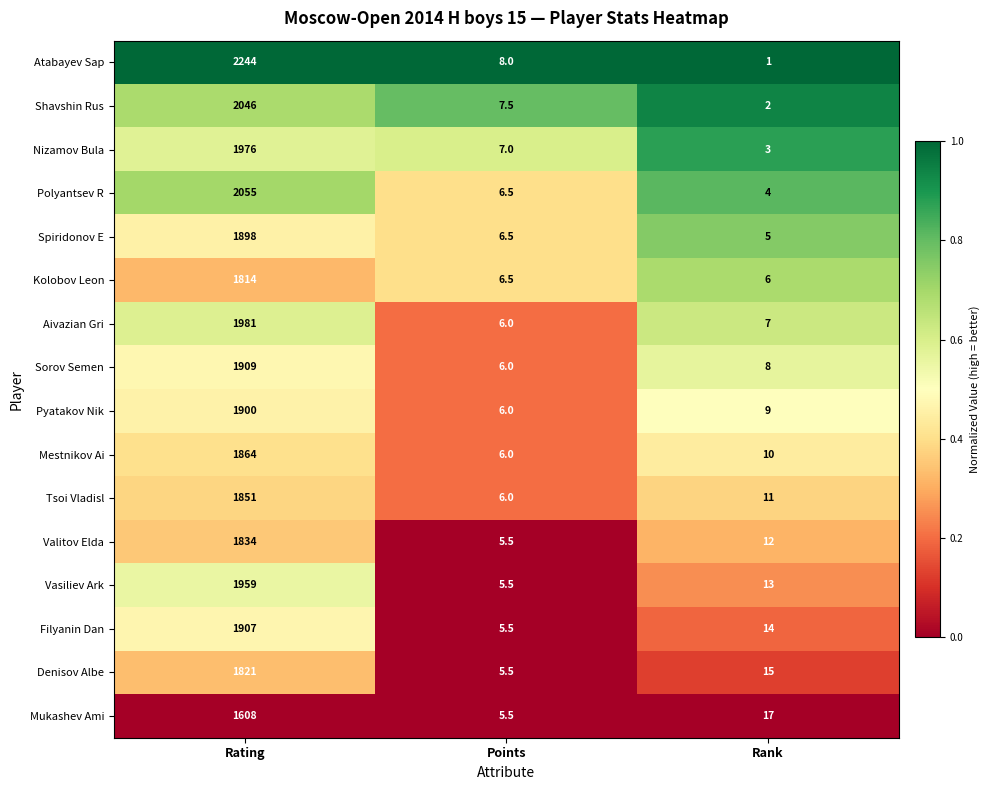

Which category has the lowest value across all series?

Rank